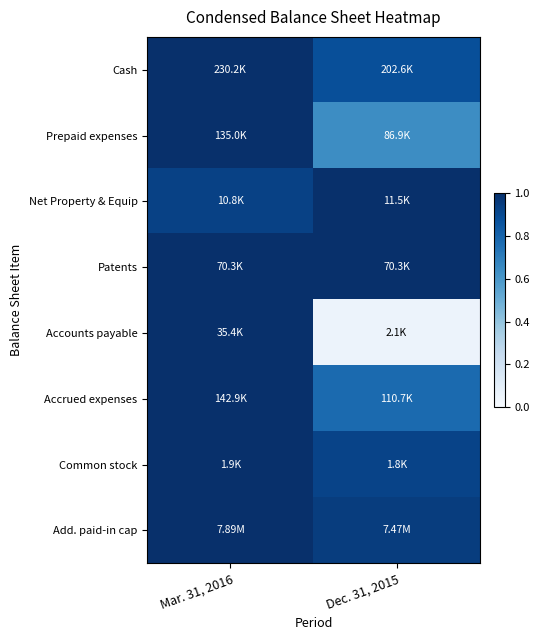

Reading left to right, extract all data points from this chart.

Cash: Mar. 31, 2016=1.0	Dec. 31, 2015=0.9
Prepaid expenses: Mar. 31, 2016=1.0	Dec. 31, 2015=0.6
Net Property & Equip: Mar. 31, 2016=0.9	Dec. 31, 2015=1.0
Patents: Mar. 31, 2016=1.0	Dec. 31, 2015=1.0
Accounts payable: Mar. 31, 2016=1.0	Dec. 31, 2015=0.1
Accrued expenses: Mar. 31, 2016=1.0	Dec. 31, 2015=0.8
Common stock: Mar. 31, 2016=1.0	Dec. 31, 2015=0.9
Add. paid-in cap: Mar. 31, 2016=1.0	Dec. 31, 2015=0.9